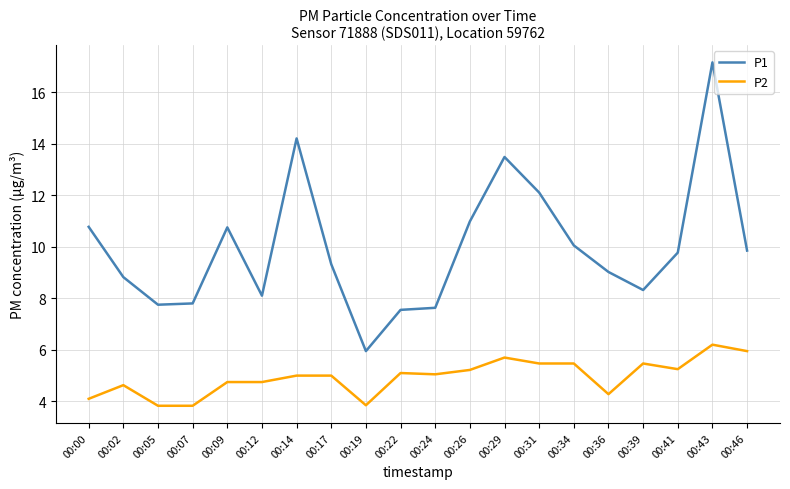

What are all the series names shown in the legend?

P1, P2